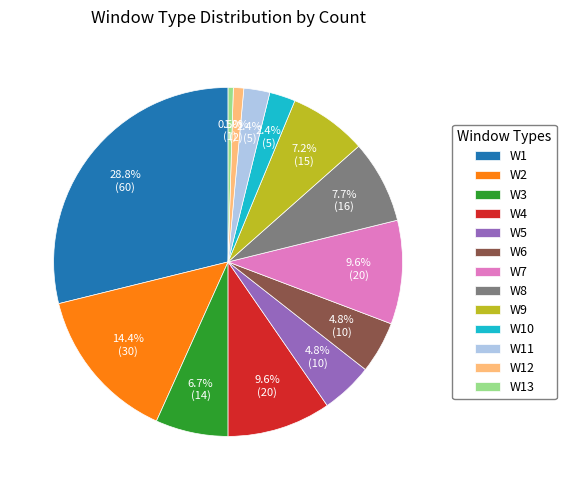

Is there a majority slice in this chart?

No